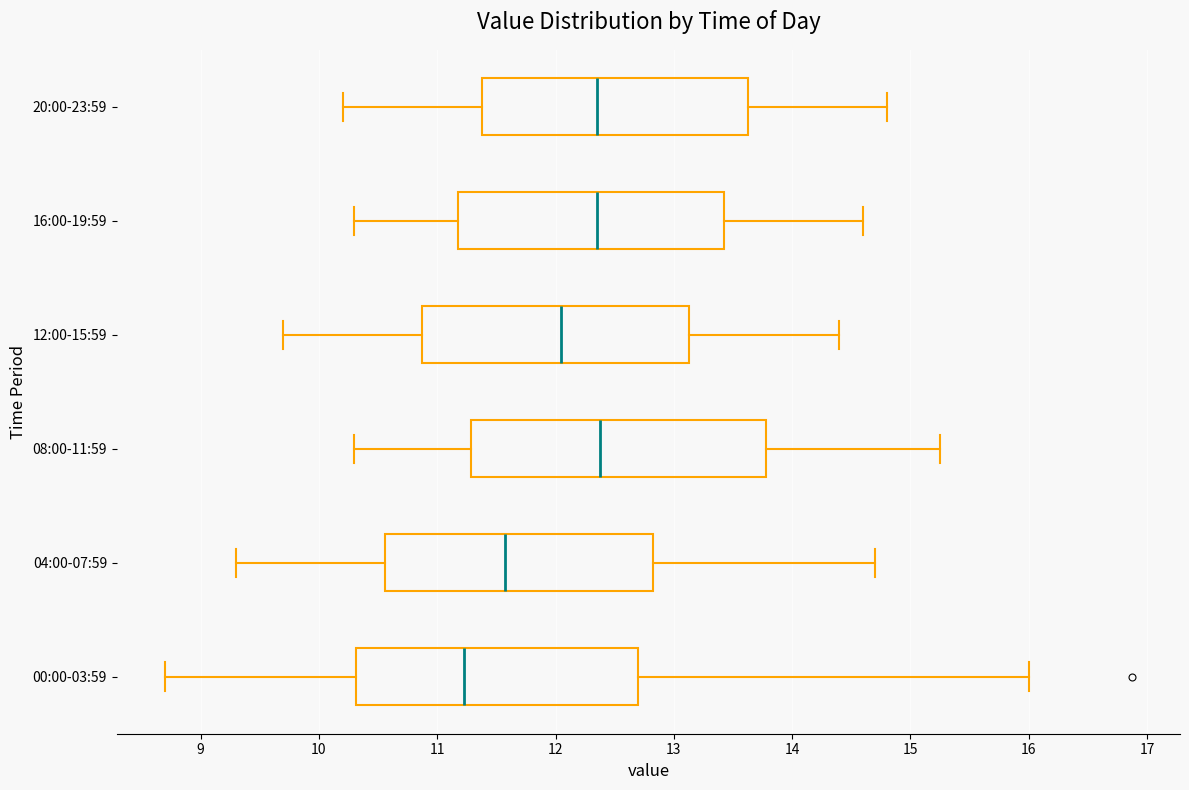

Where does the left whisker of the box for 08:00-11:59 end on the x-axis? The values are not printed on the chart, so give them approximately, as read against the axis.

10.3